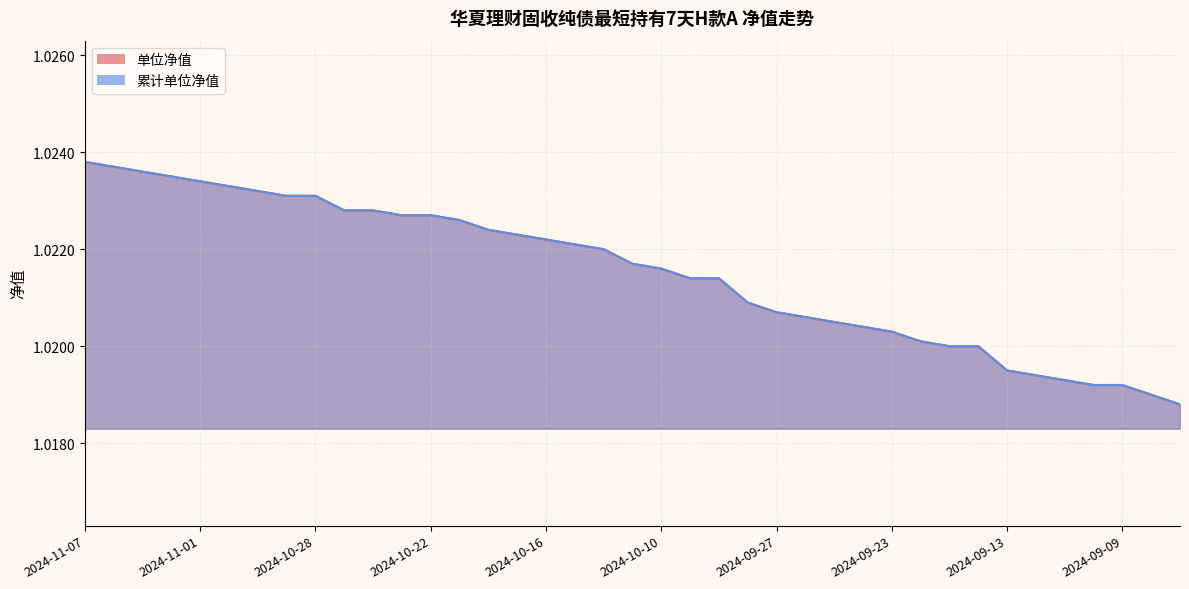

List the labels in order of 单位净值 value, smallest first.

2024-09-05, 2024-09-06, 2024-09-10, 2024-09-09, 2024-09-11, 2024-09-12, 2024-09-13, 2024-09-19, 2024-09-18, 2024-09-20, 2024-09-23, 2024-09-24, 2024-09-25, 2024-09-26, 2024-09-27, 2024-09-30, 2024-10-09, 2024-10-08, 2024-10-10, 2024-10-11, 2024-10-14, 2024-10-15, 2024-10-16, 2024-10-17, 2024-10-18, 2024-10-21, 2024-10-23, 2024-10-22, 2024-10-25, 2024-10-24, 2024-10-29, 2024-10-28, 2024-10-30, 2024-10-31, 2024-11-01, 2024-11-04, 2024-11-05, 2024-11-06, 2024-11-07